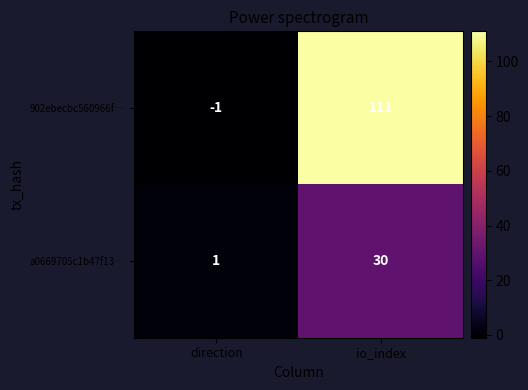

At direction, list the series in order from largest to smallest.

a0669705c1b47f13…, 902ebecbc560966f…